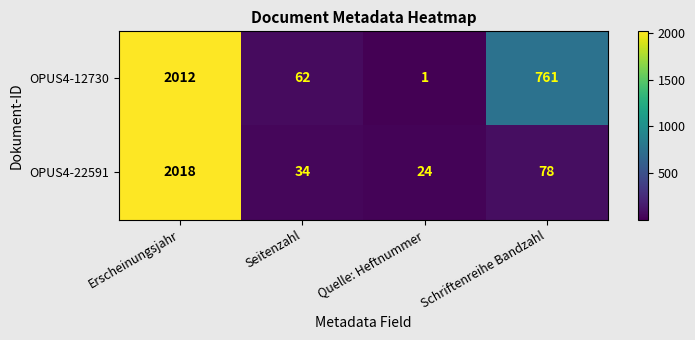

Where does the OPUS4-22591 series first go above 78?

Erscheinungsjahr